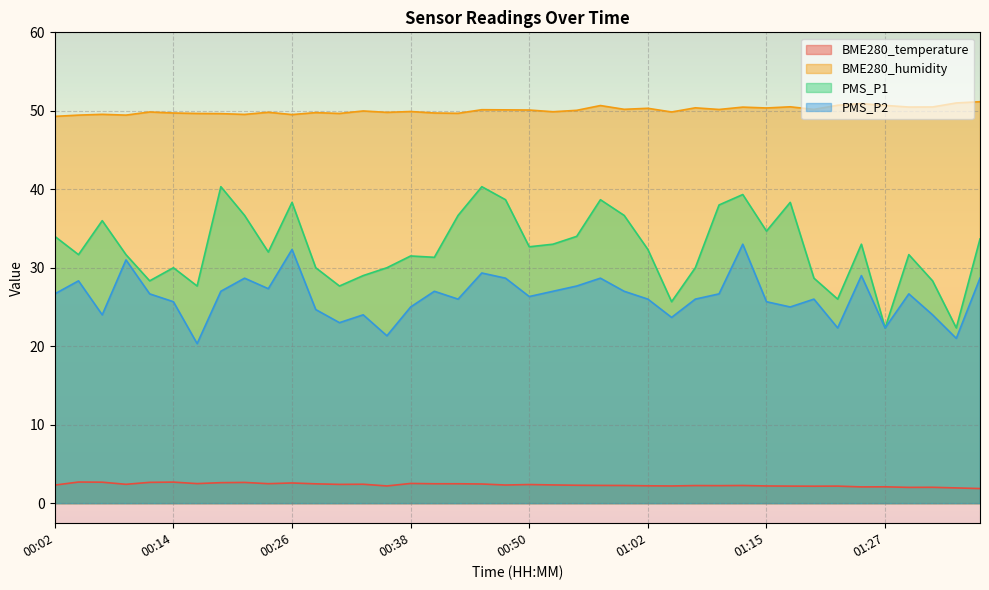

What is the total value across all series at 01:19?

107.0